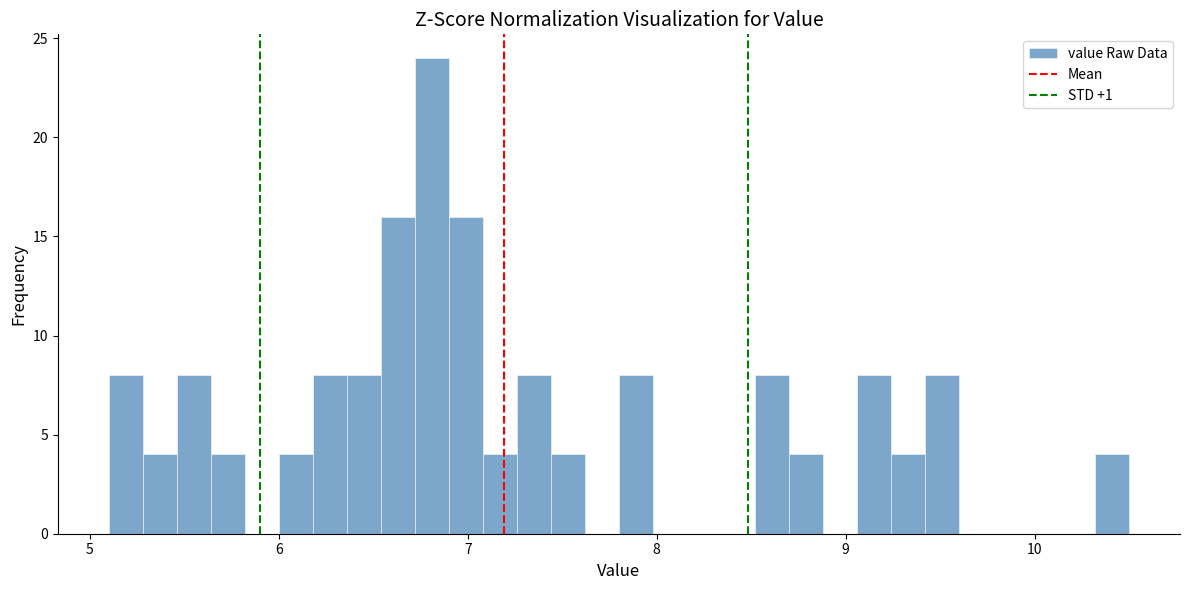

Read against the x-axis, roughly where is the centre of the tallest bar?

6.8